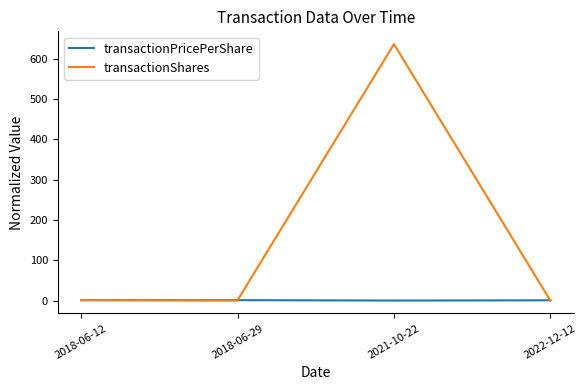

At 2018-06-29, list the series in order from smallest to largest.

transactionShares, transactionPricePerShare